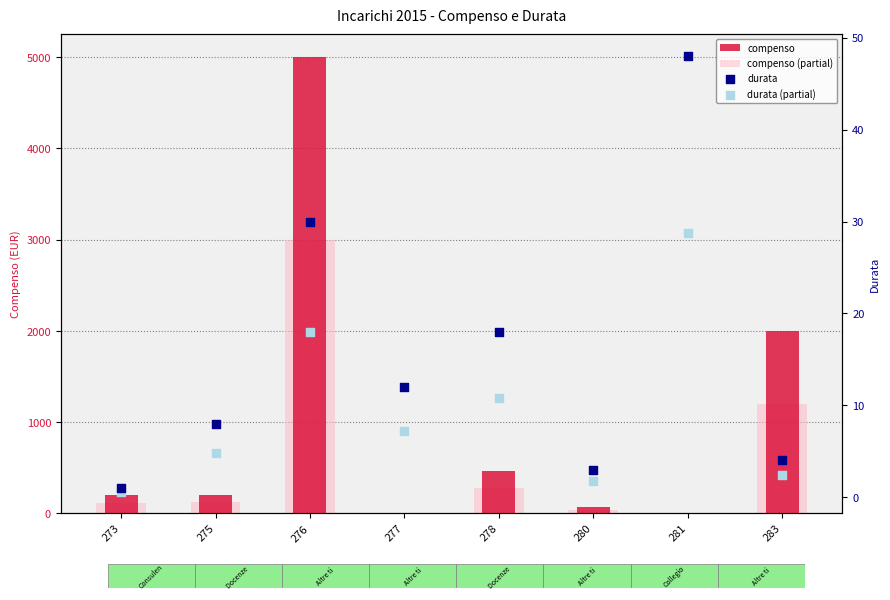

What are all the series names shown in the legend?

compenso, compenso (partial), durata, durata (partial)